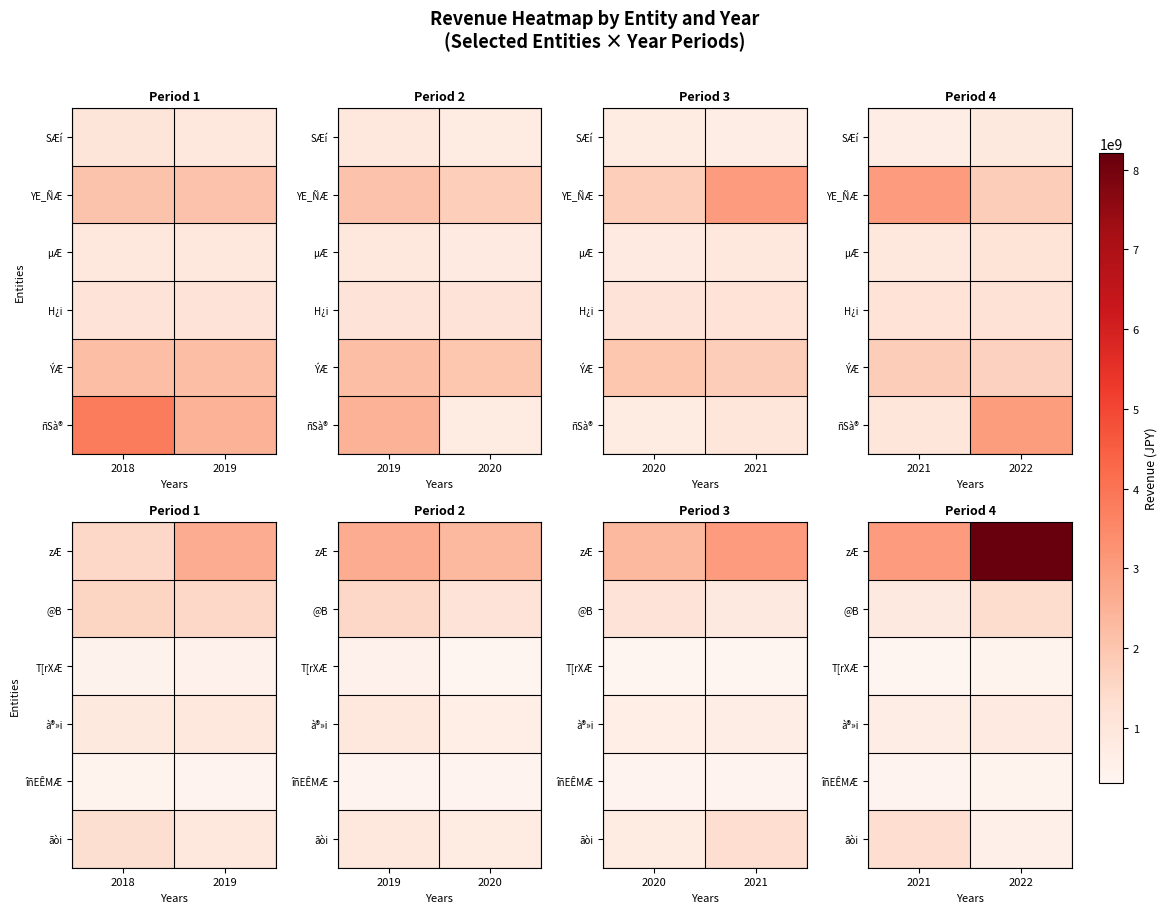

How many series are shown in this chart?

6